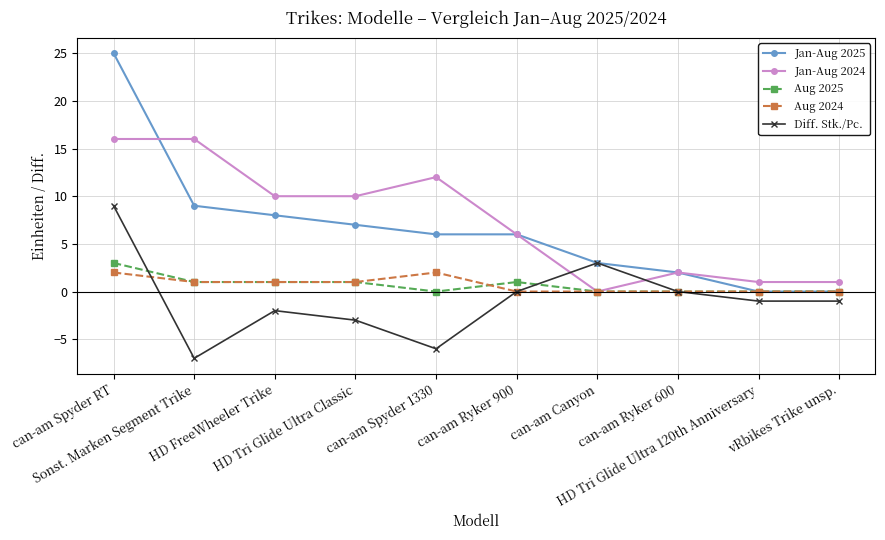

What are all the series names shown in the legend?

Jan-Aug 2025, Jan-Aug 2024, Aug 2025, Aug 2024, Diff. Stk./Pc.